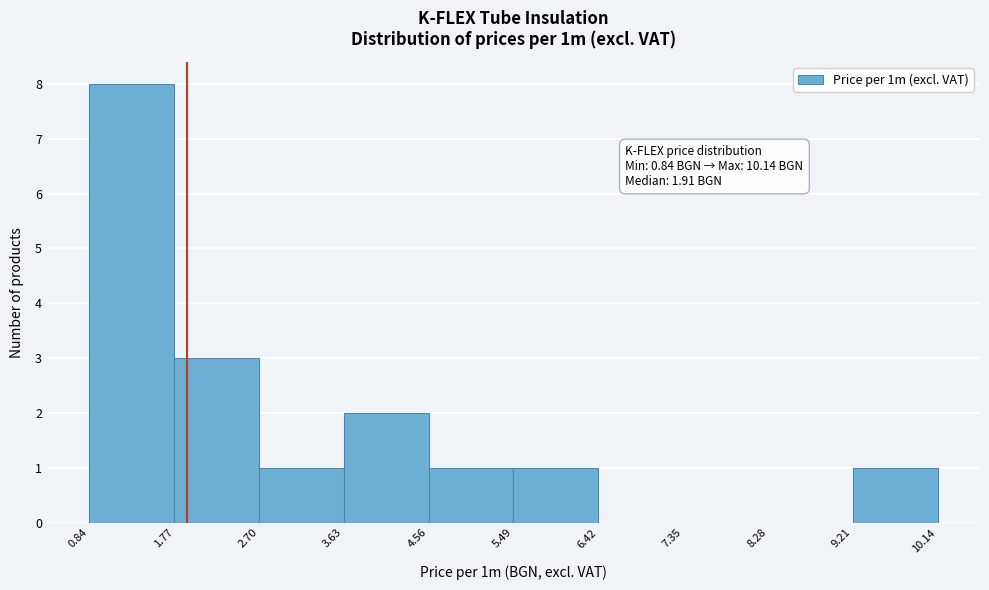

Over which range of the x-axis is the bar tallest?

0.84 to 1.77